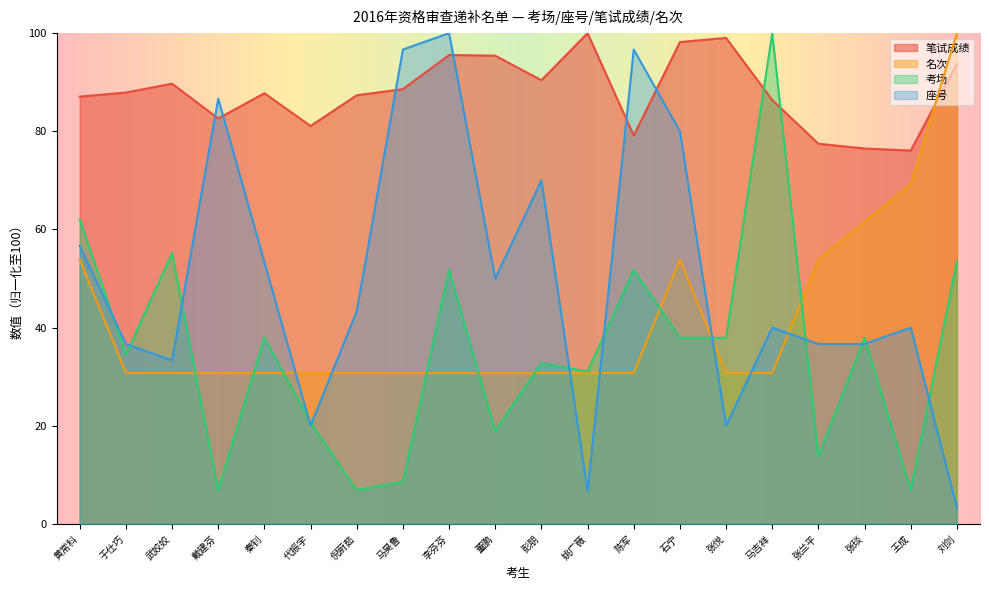

True or false: 笔试成绩 has a value of 76.1 at 王成.

True